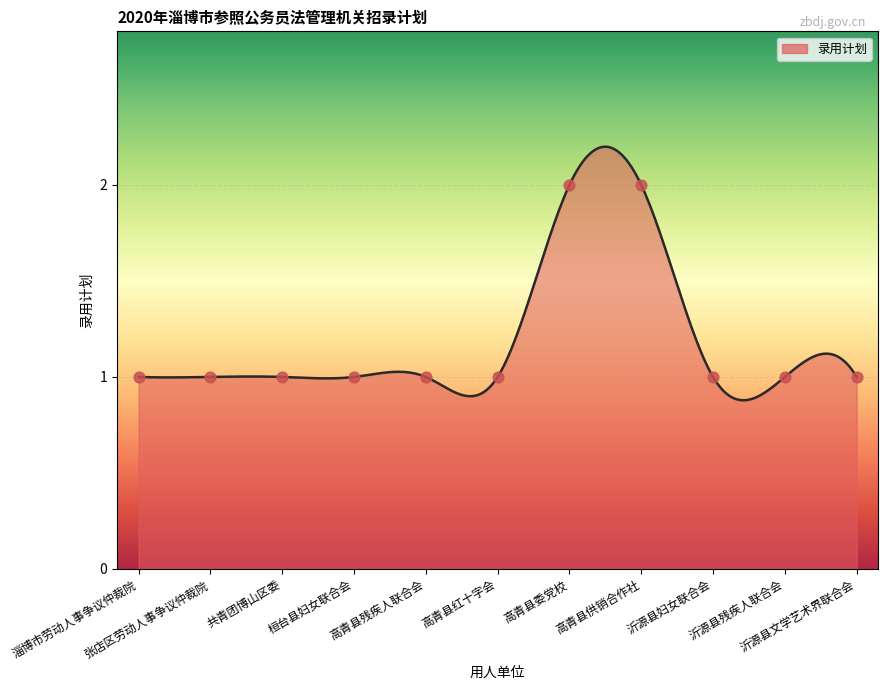

What is the ratio of the value at 张店区劳动人事争议仲裁院 to the value at 高青县红十字会?

1.0